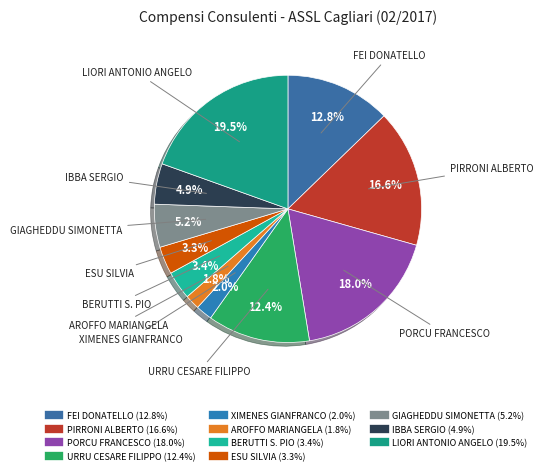

To the nearest percent, what is the average slice percentage?

9%